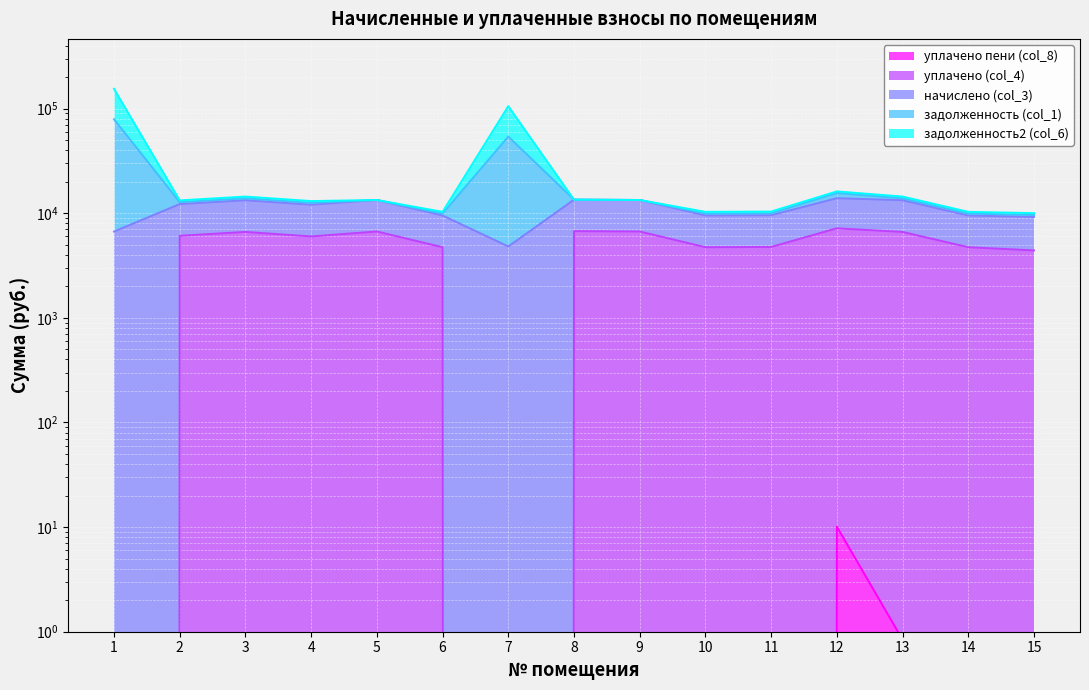

Which series has the widest spread of values?

задолженность (col_1)